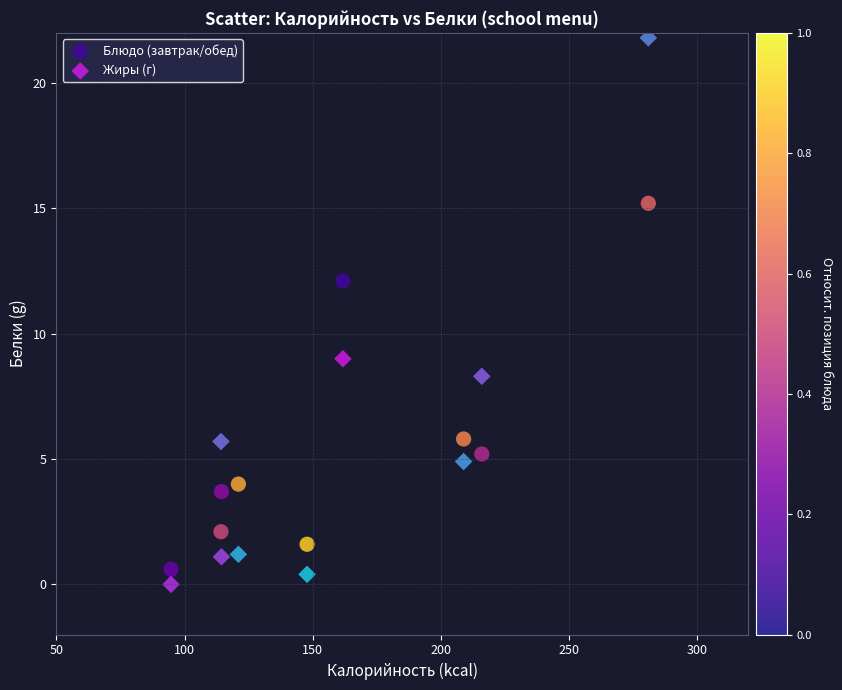

In the Жиры (г) series, what Y value is closest to 10?

9.0